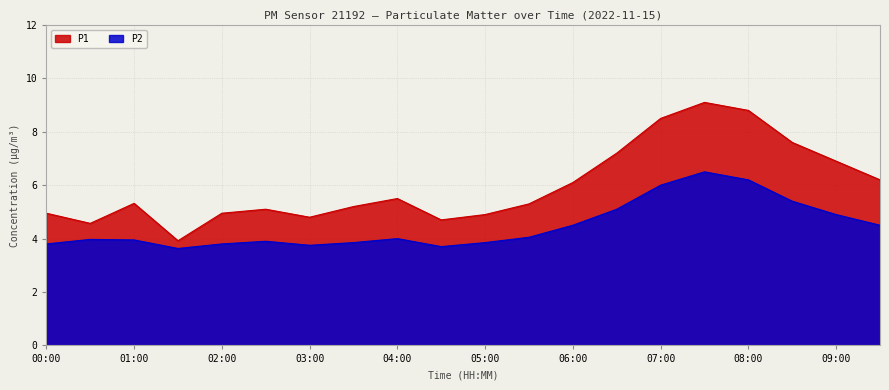

True or false: P1 and P2 intersect in this chart.

False